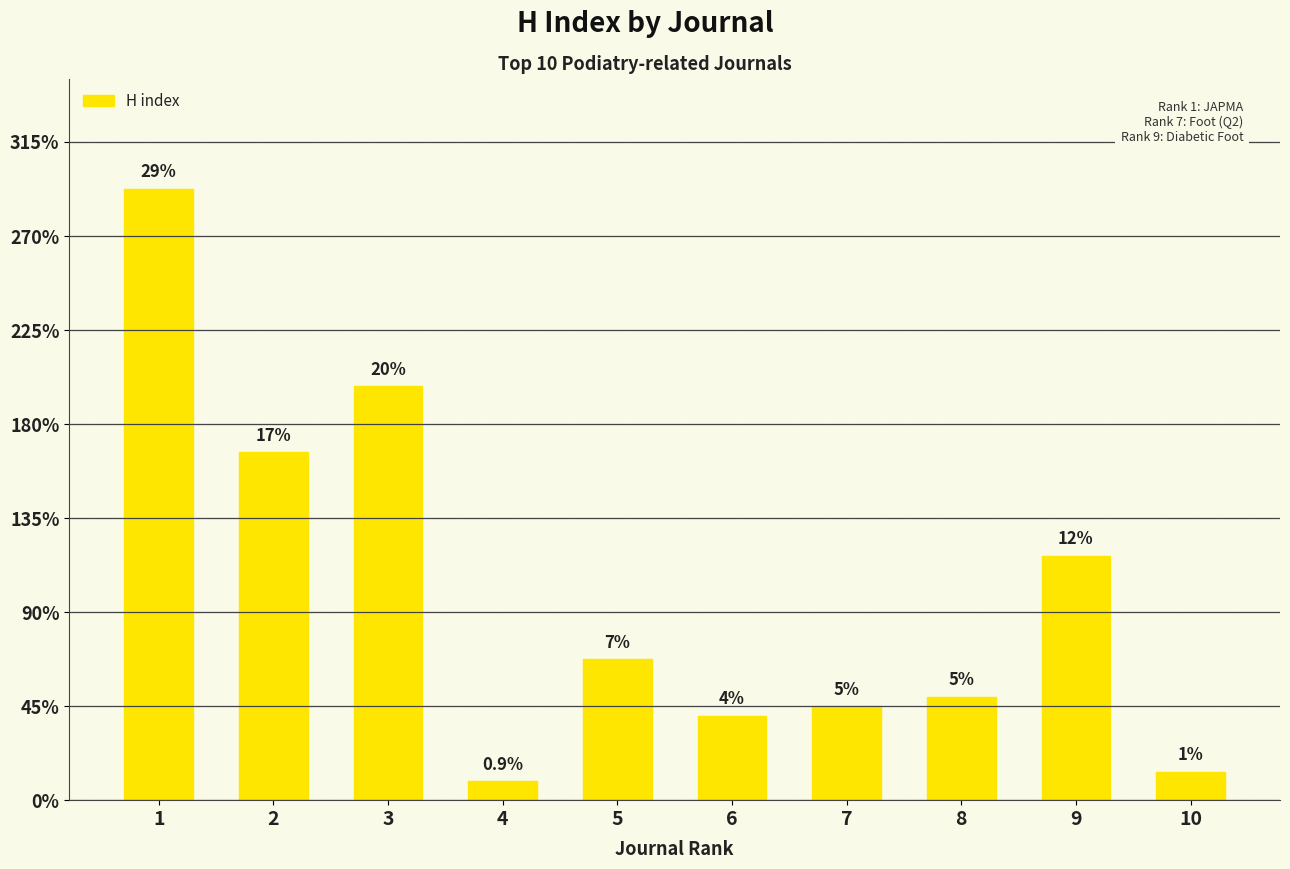

Does the chart contain any negative values?

No